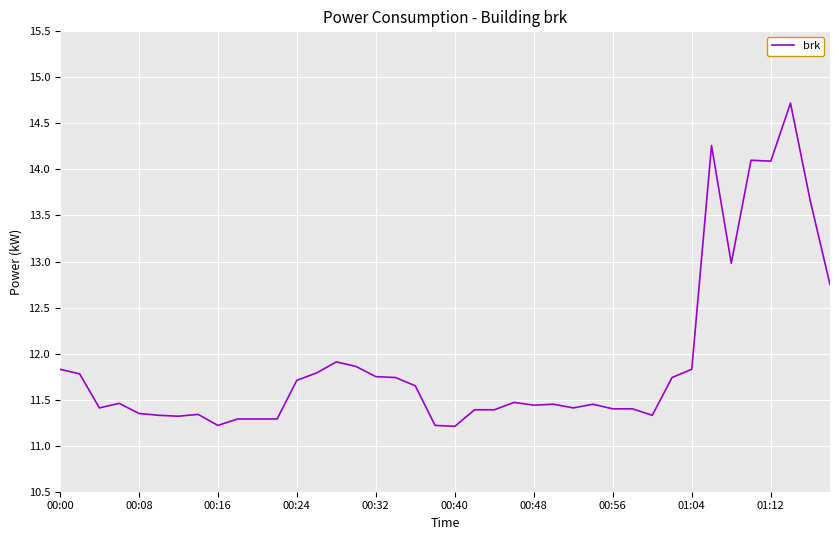

What is the minimum value shown in the chart?

11.2